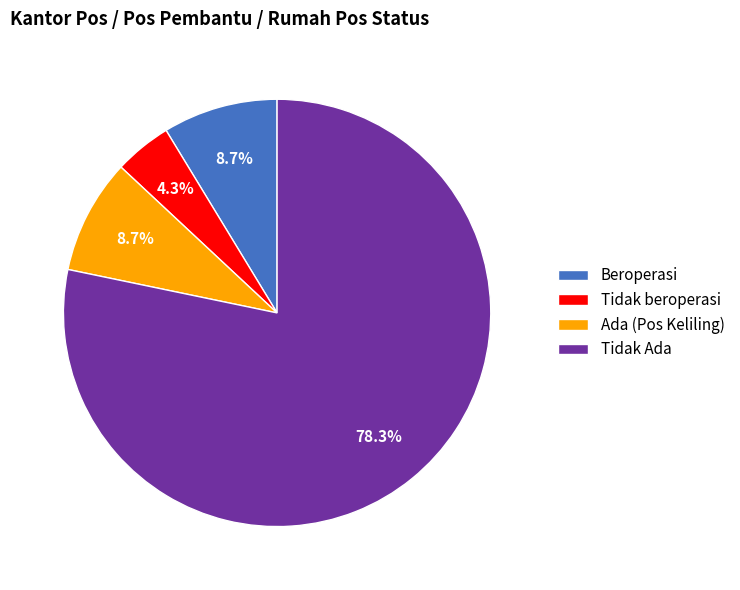

How many segments does this pie chart have?

4